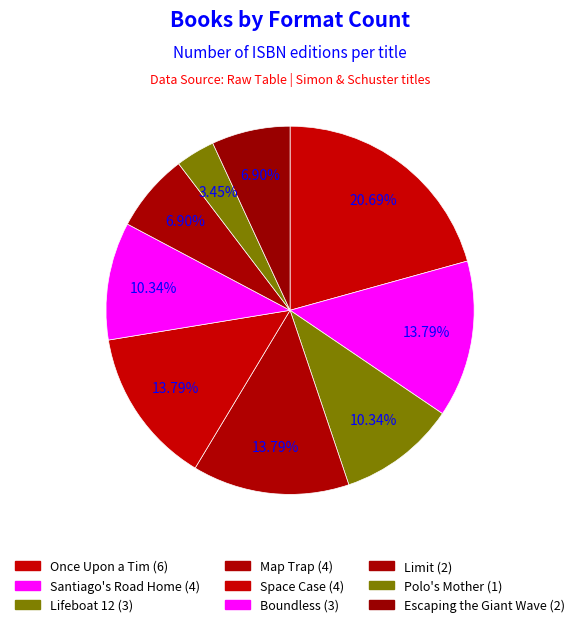

What percentage do Escaping the Giant Wave and Map Trap together represent?

20.7%